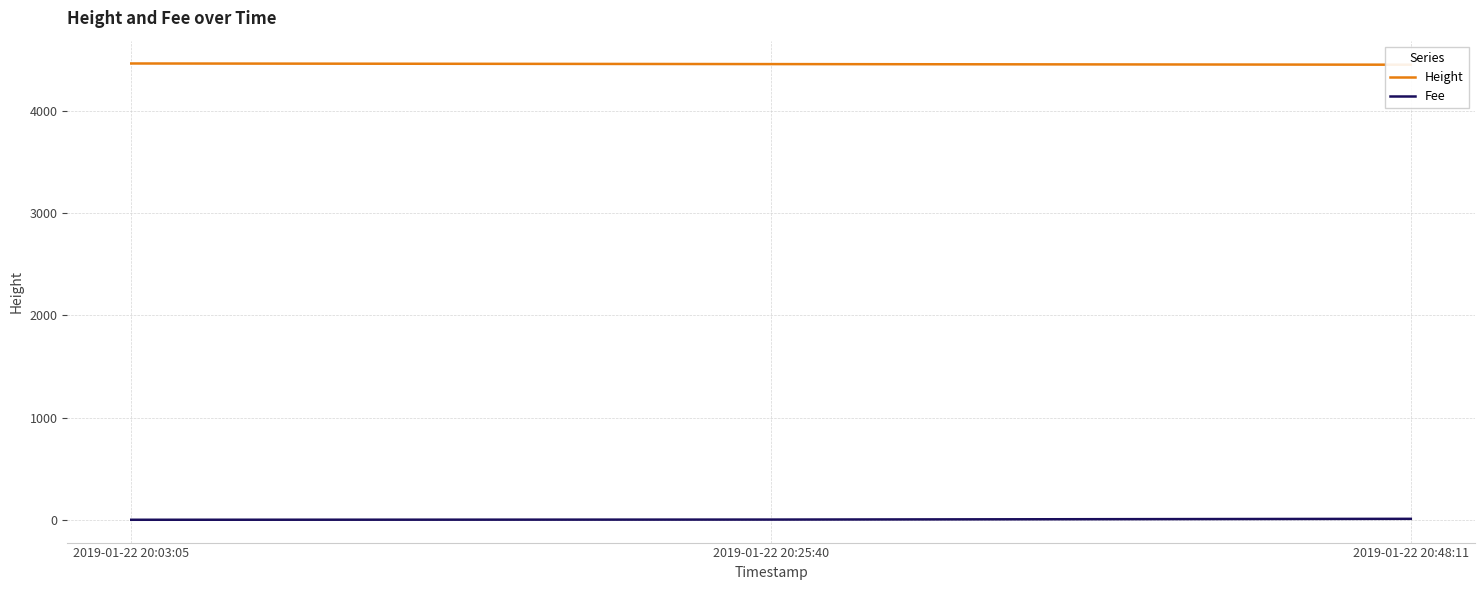

Which has a higher value, 2019-01-22 20:25:40 or 2019-01-22 20:48:11?

2019-01-22 20:25:40